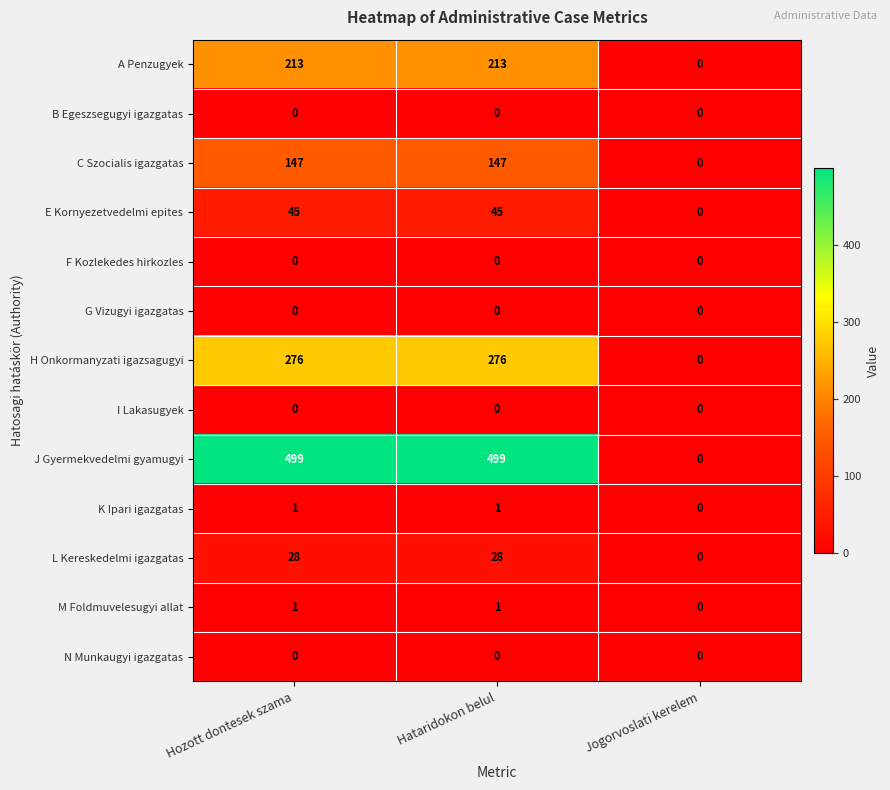

Count the number of data series in this chart.

13